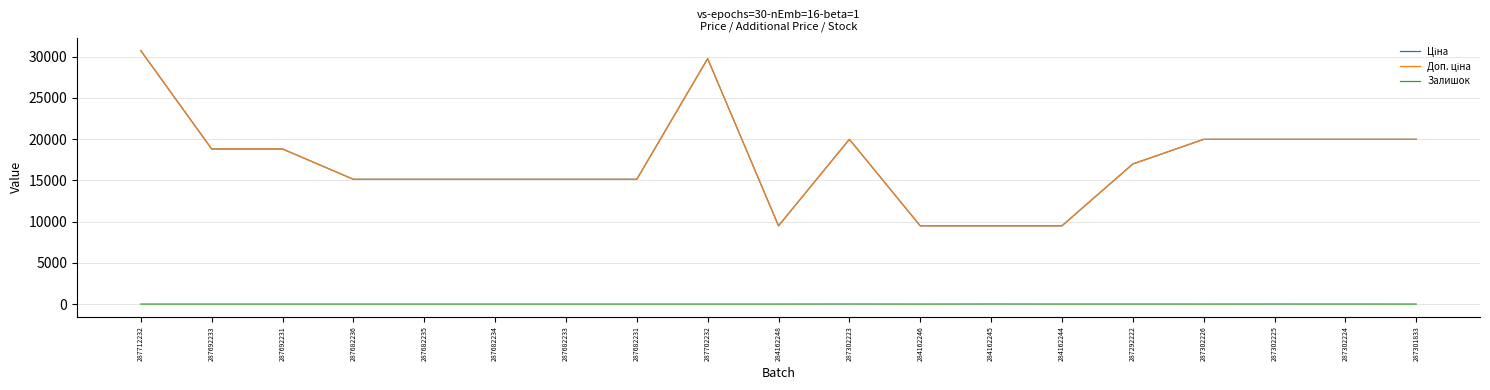

Does the chart have visible grid lines?

Yes